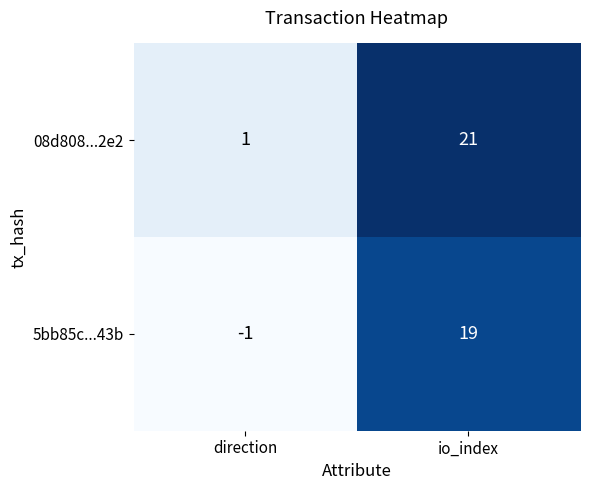

Is it true that 5bb85c...43b equals 5 at io_index?

False